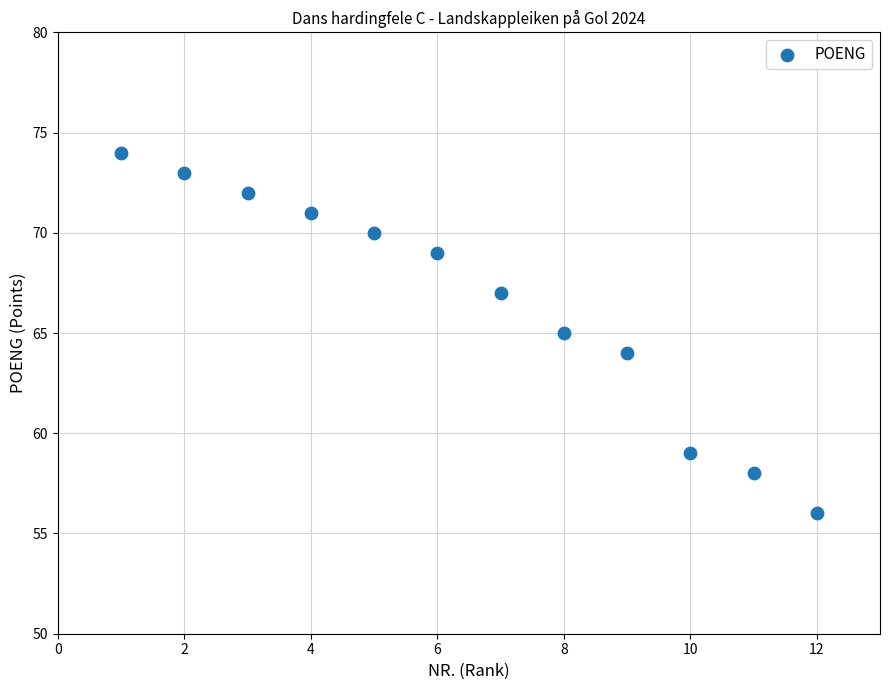

What is the range of X values (max minus min)?

11